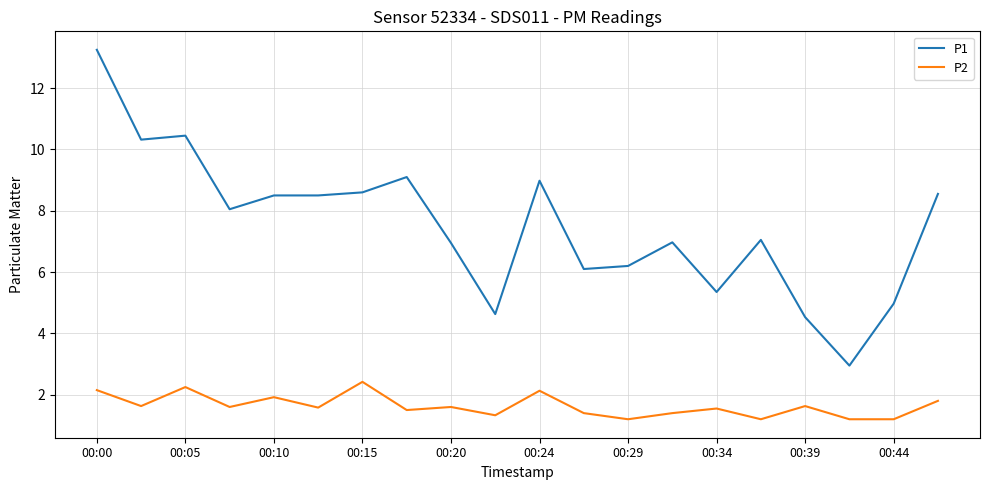

What is the difference between the maximum and minimum values in the P2 series?

1.2